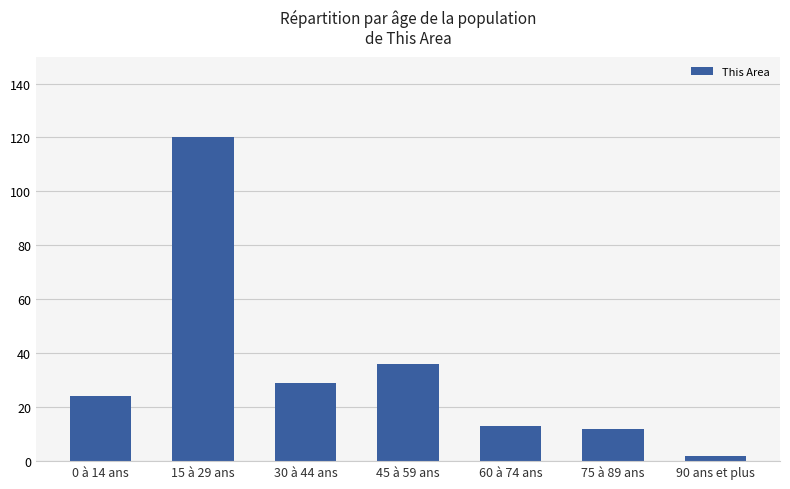

Reading left to right, what are all the values shown in this chart?

0 à 14 ans=24	15 à 29 ans=120	30 à 44 ans=29	45 à 59 ans=36	60 à 74 ans=13	75 à 89 ans=12	90 ans et plus=2